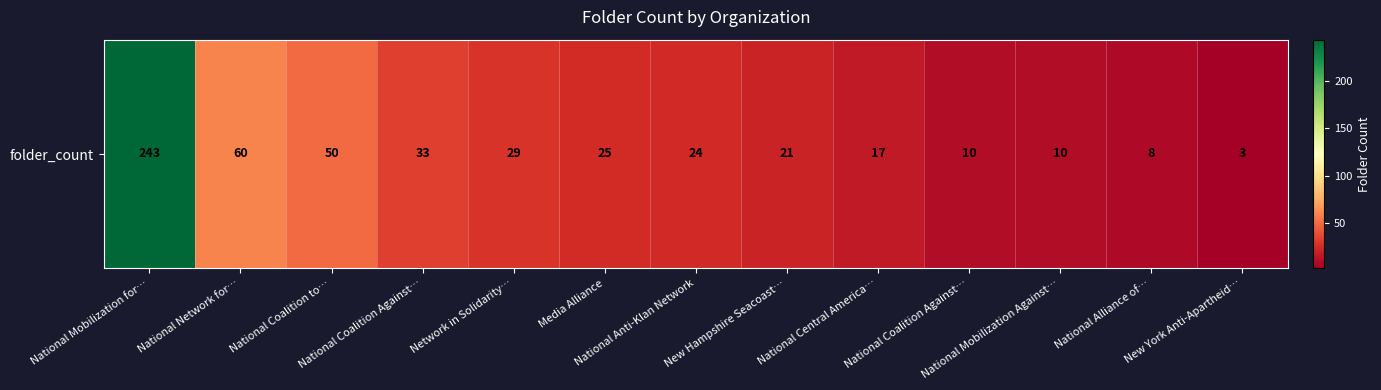

Which category has the lowest value across all series?

New York Anti-Apartheid…